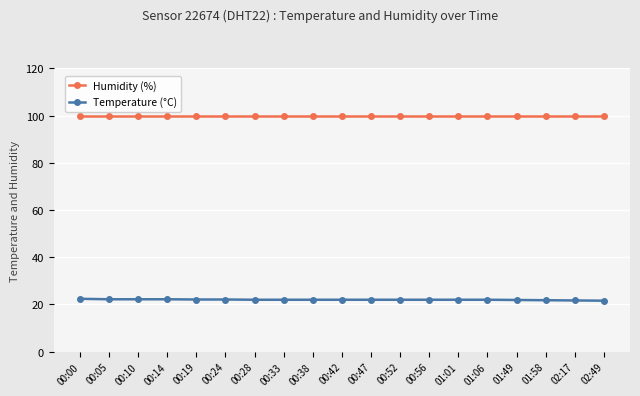

True or false: Temperature (°C) and Humidity (%) intersect in this chart.

False